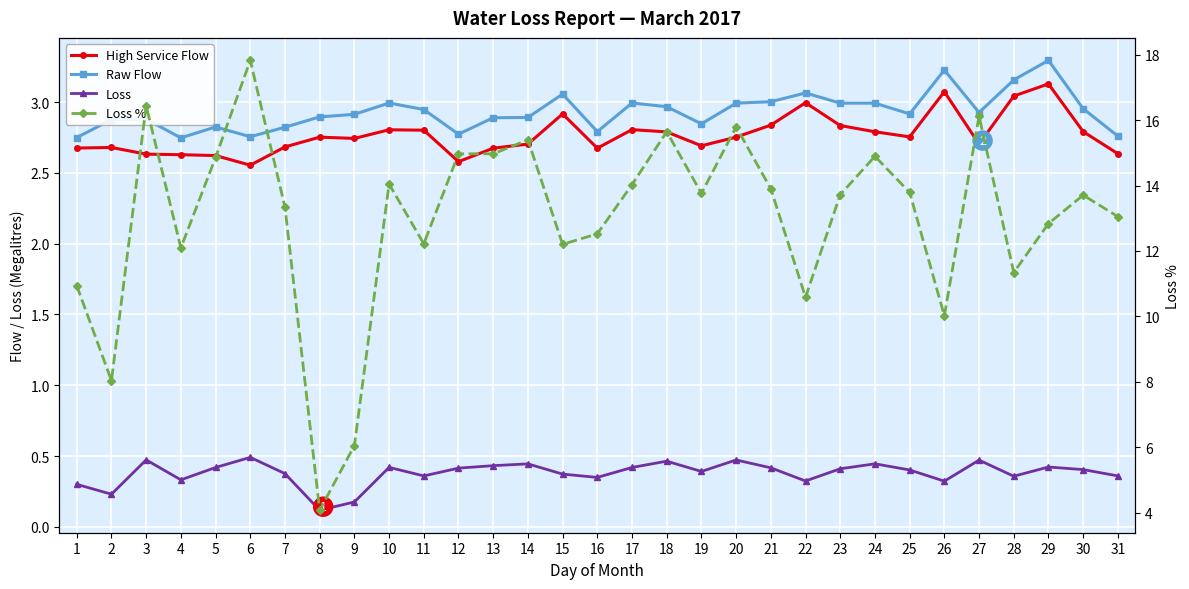

What is the sum of all Raw Flow values?

90.9